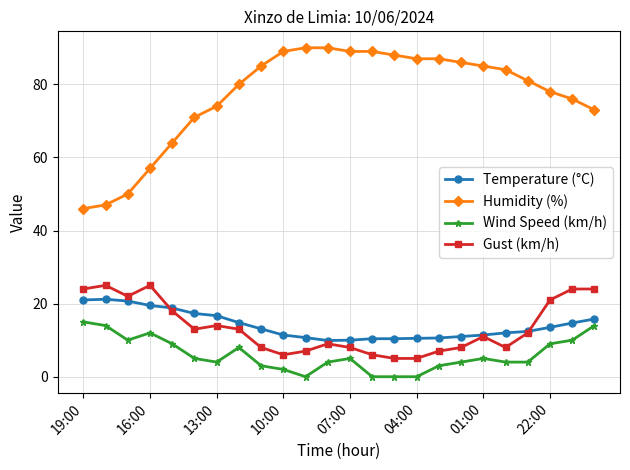

What is the difference between the maximum and minimum values in the Temperature (°C) series?

11.3